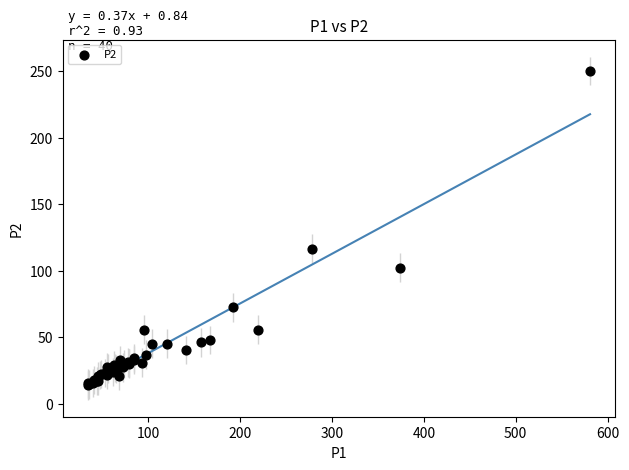

What Y value in the scatter plot is closest to 132?

116.6